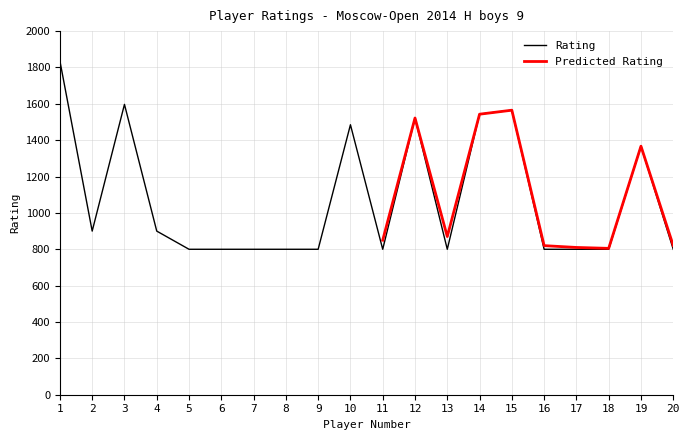

Reading right to left, transcribe all the data shown in this chart.

20=800	19=1367	18=800	17=800	16=800	15=1565	14=1543	13=800	12=1522	11=800	10=1485	9=800	8=800	7=800	6=800	5=800	4=900	3=1597	2=900	1=1836